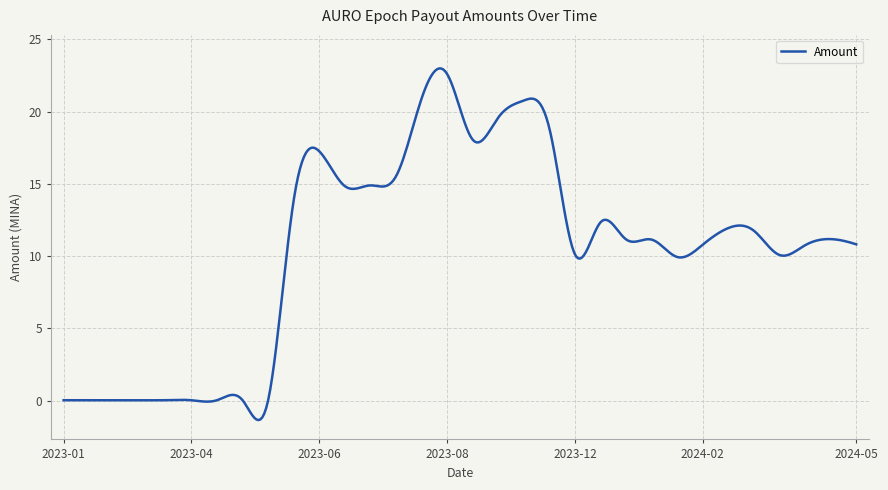

What is the minimum value shown in the chart?

-1.3